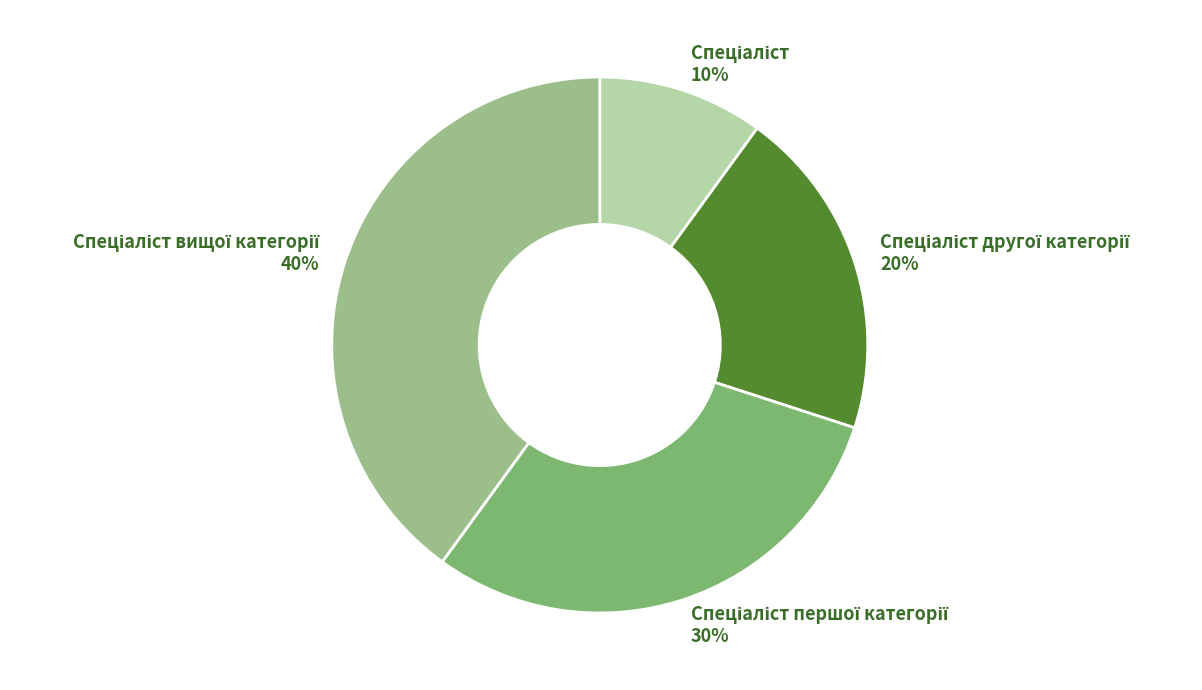

To the nearest percent, what is the average slice percentage?

25%